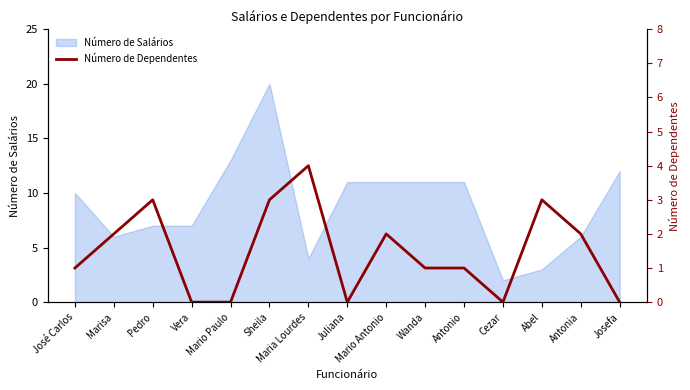

Reading left to right, extract all data points from this chart.

1	2	3	0	0	3	4	0	2	1	1	0	3	2	0